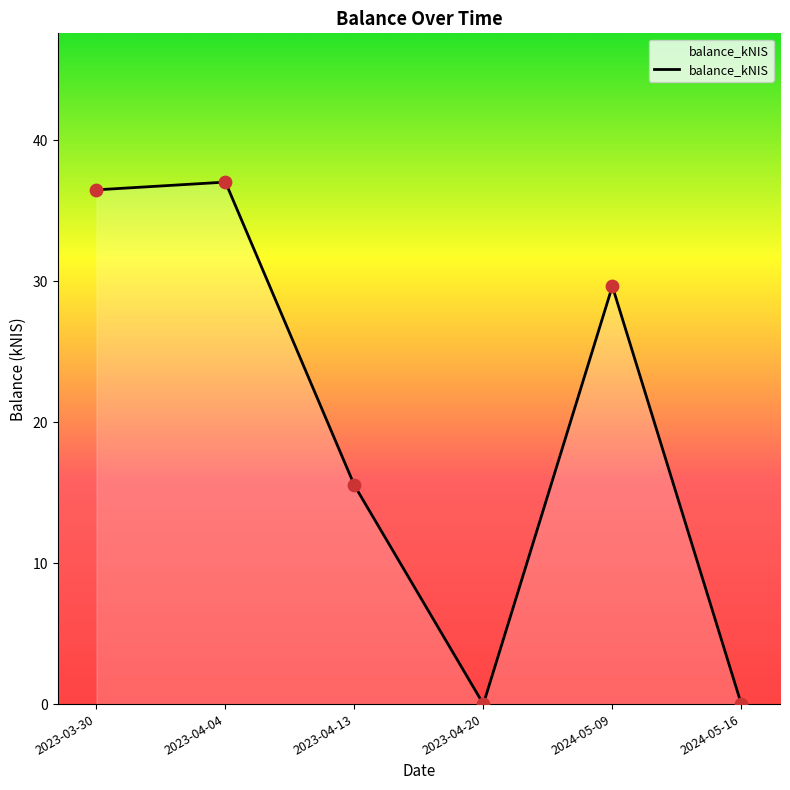

Which has a higher value, 2024-05-09 or 2023-03-30?

2023-03-30